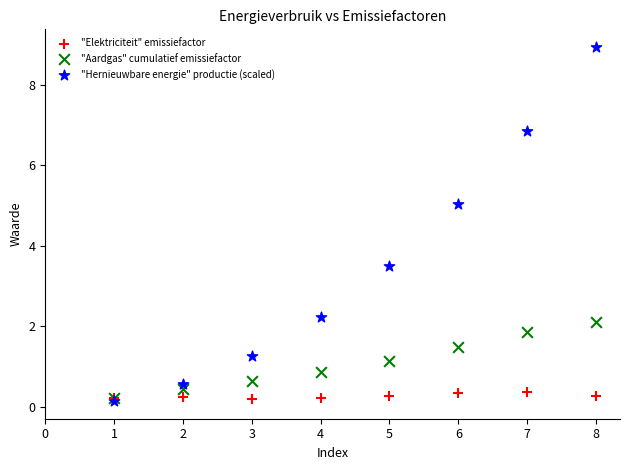

In the "Hernieuwbare energie" productie (scaled) series, what Y value is closest to 4?

3.5